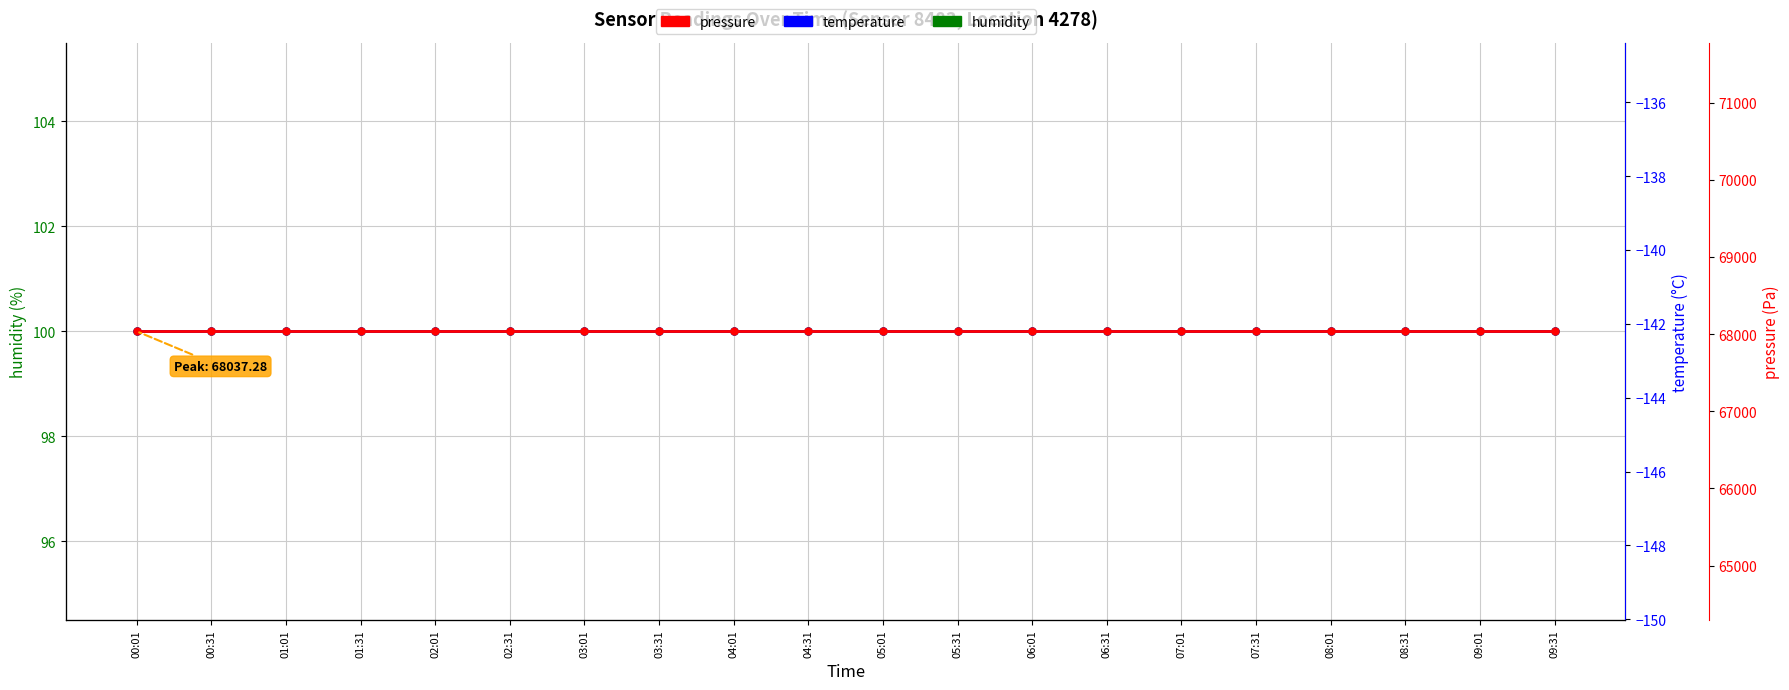

Reading left to right, extract all data points from this chart.

humidity: 00:01=100.0	00:31=100.0	01:01=100.0	01:31=100.0	02:01=100.0	02:31=100.0	03:01=100.0	03:31=100.0	04:01=100.0	04:31=100.0	05:01=100.0	05:31=100.0	06:01=100.0	06:31=100.0	07:01=100.0	07:31=100.0	08:01=100.0	08:31=100.0	09:01=100.0	09:31=100.0
temperature: 00:01=-142.2	00:31=-142.2	01:01=-142.2	01:31=-142.2	02:01=-142.2	02:31=-142.2	03:01=-142.2	03:31=-142.2	04:01=-142.2	04:31=-142.2	05:01=-142.2	05:31=-142.2	06:01=-142.2	06:31=-142.2	07:01=-142.2	07:31=-142.2	08:01=-142.2	08:31=-142.2	09:01=-142.2	09:31=-142.2
pressure: 00:01=68037.3	00:31=68037.3	01:01=68037.3	01:31=68037.3	02:01=68037.3	02:31=68037.3	03:01=68037.3	03:31=68037.3	04:01=68037.3	04:31=68037.3	05:01=68037.3	05:31=68037.3	06:01=68037.3	06:31=68037.3	07:01=68037.3	07:31=68037.3	08:01=68037.3	08:31=68037.3	09:01=68037.3	09:31=68037.3